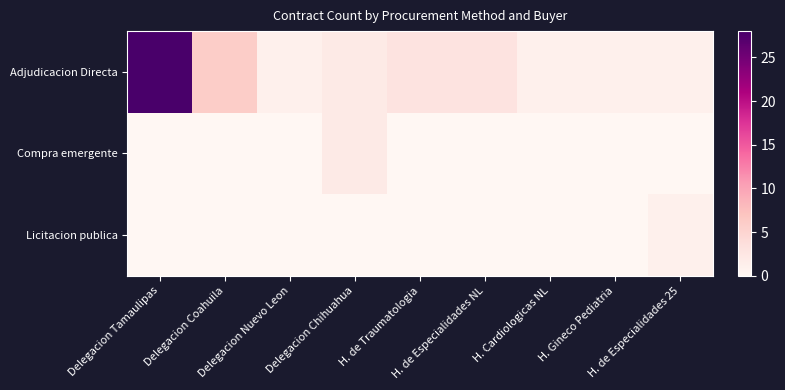

Between H. de Especialidades 25 and H. Cardiologicas NL, which is larger?

H. de Especialidades 25